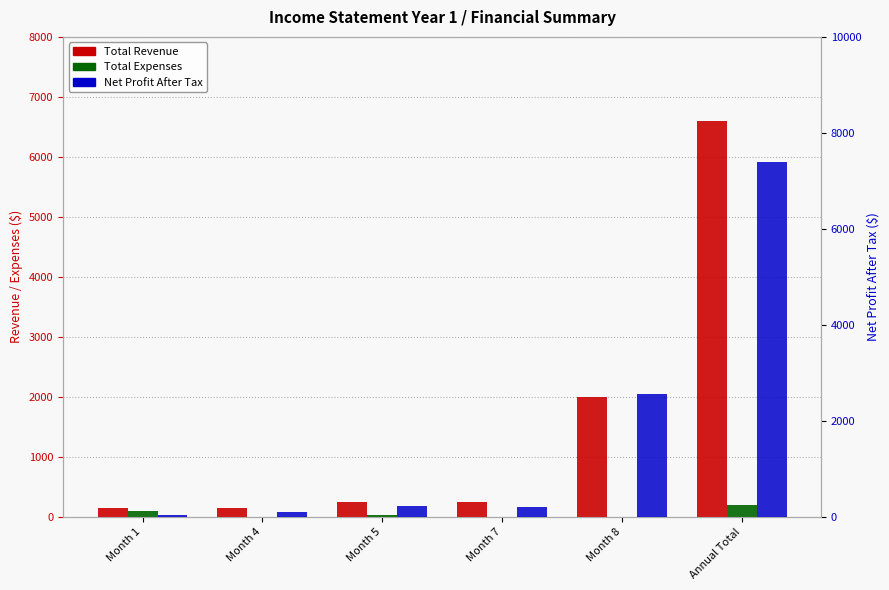

Which series has the largest total across all categories?

Net Profit After Tax